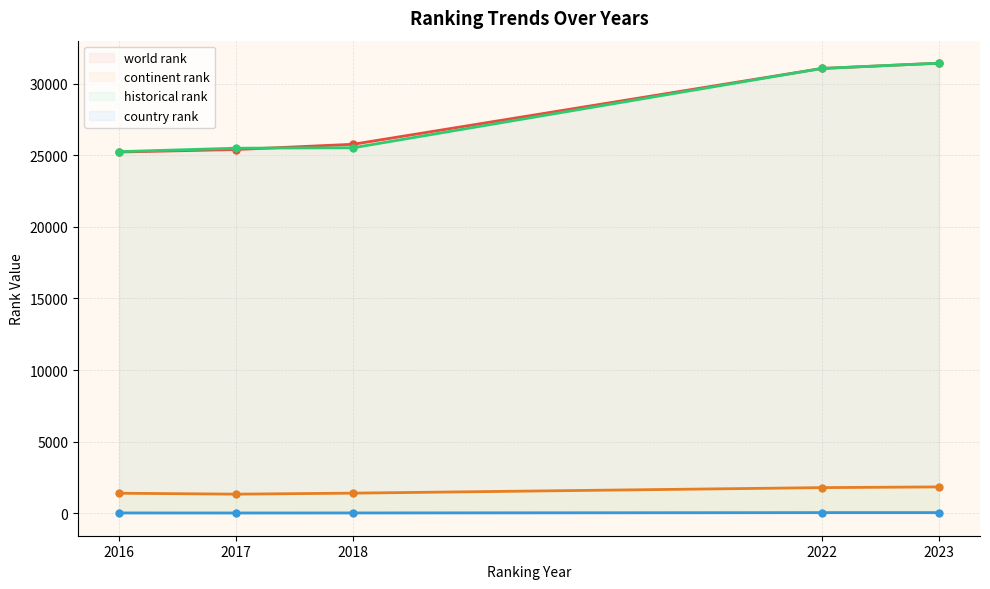

Which label corresponds to the smallest value in the chart?

2017